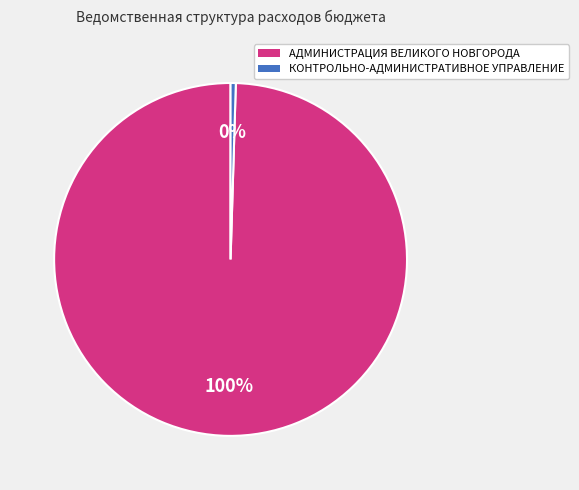

Count the number of slices in the pie.

2